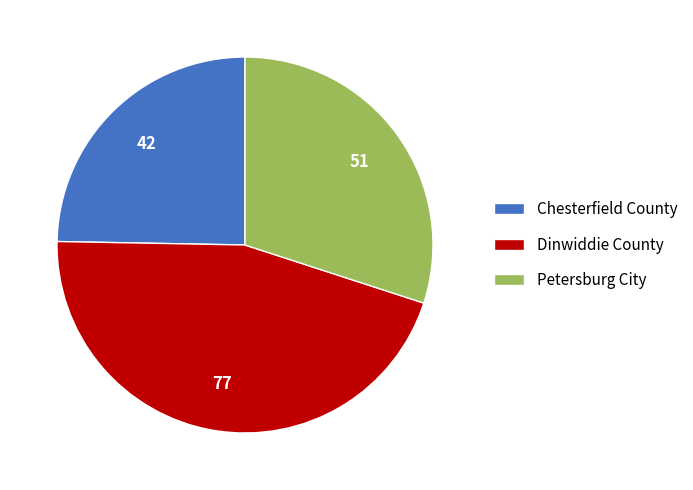

Which slice is the largest?

Dinwiddie County